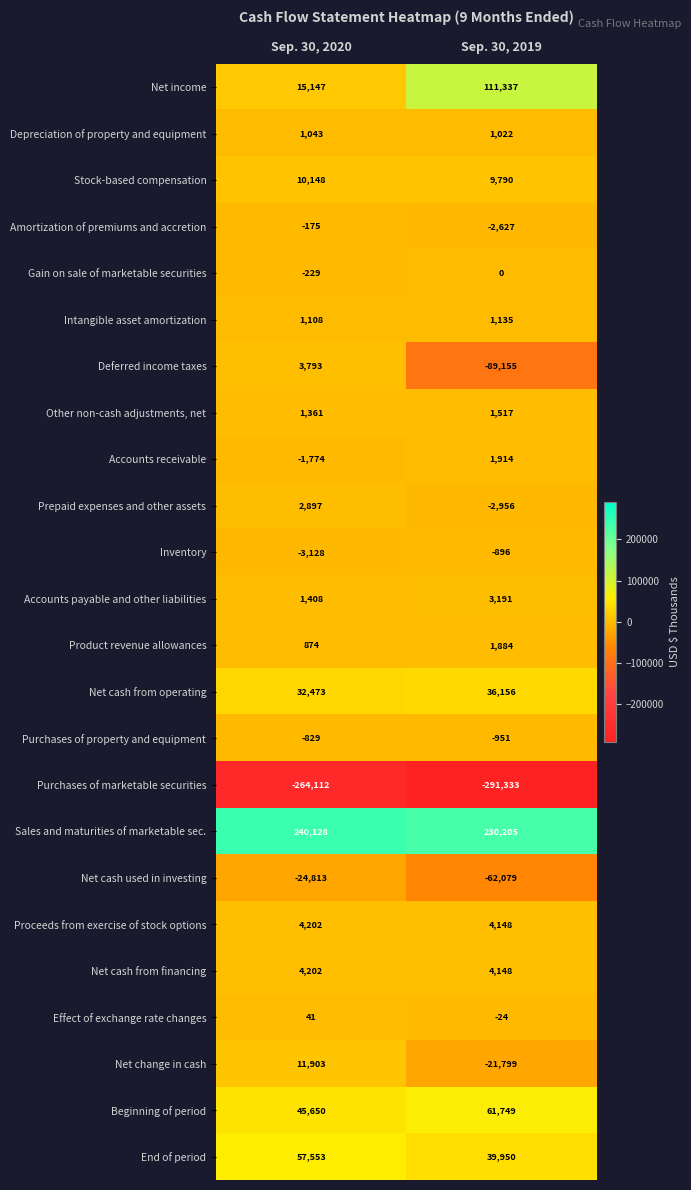

The Gain on sale of marketable securities series shows -229 at Sep. 30, 2020. True or false?

True